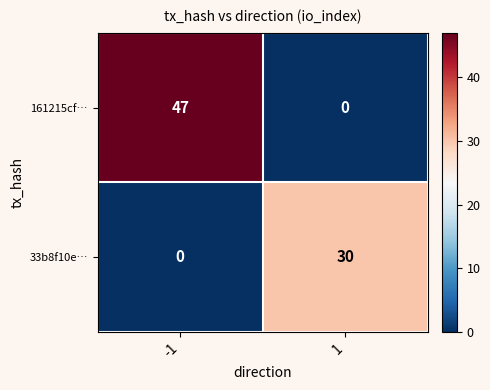

At which category is the sum across all series the highest?

-1